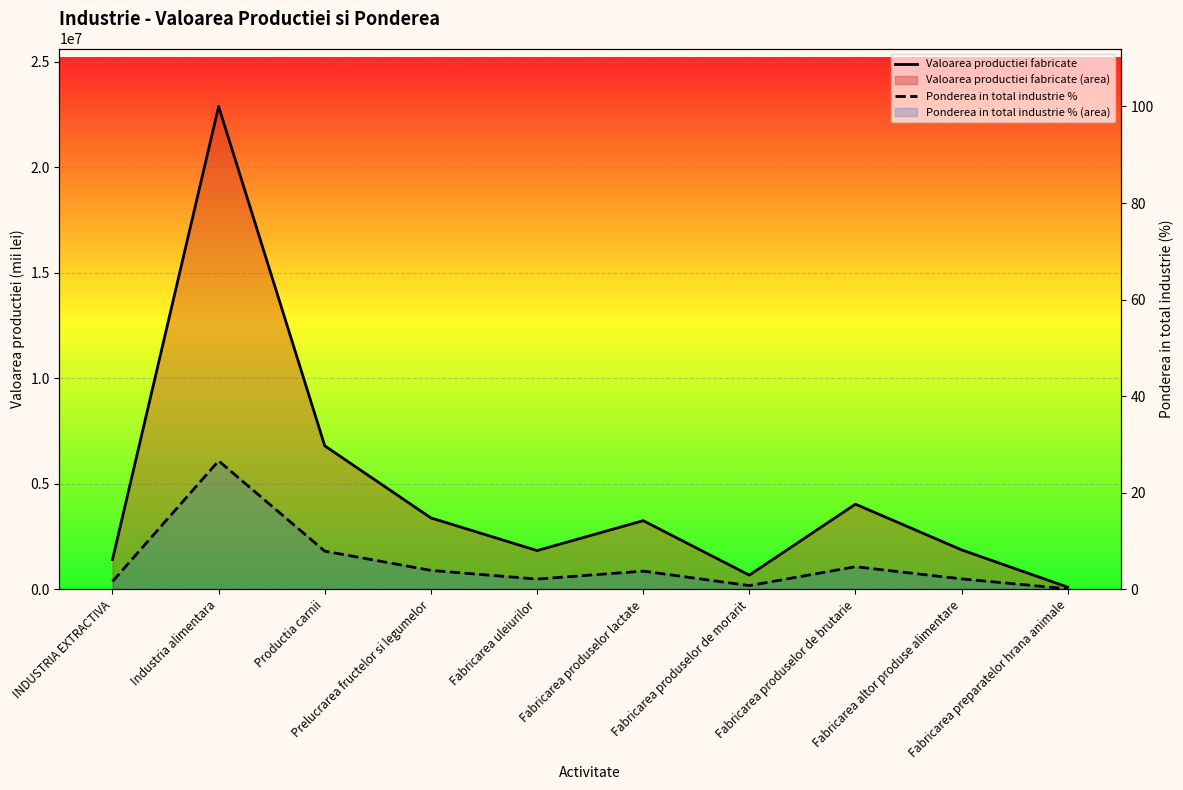

Is the value of Ponderea in total industrie % at Fabricarea produselor de brutarie greater than the value of Valoarea productiei fabricate at Fabricarea produselor lactate?

No